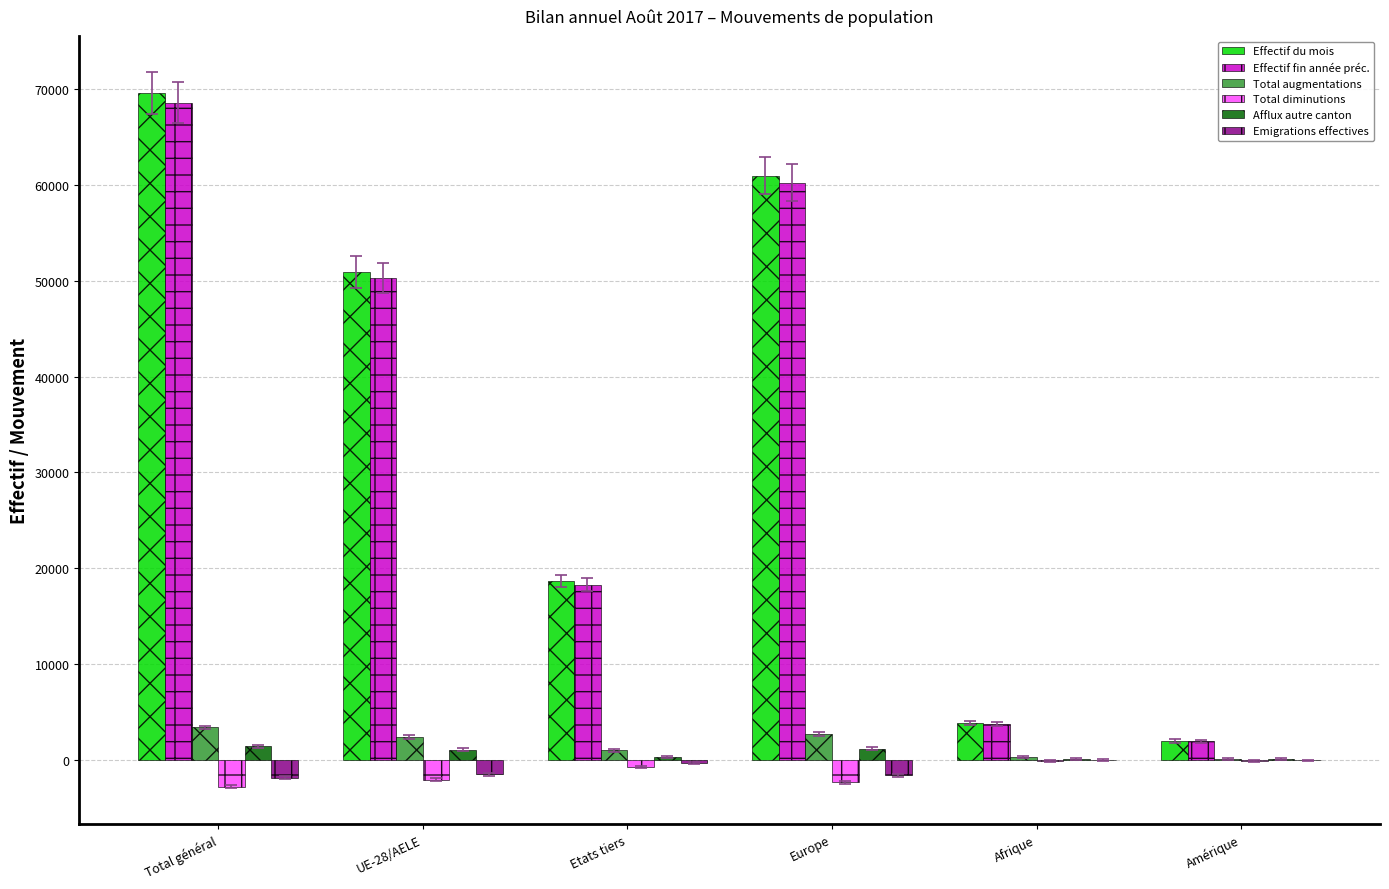

What is the highest value of the Effectif du mois series?

69583